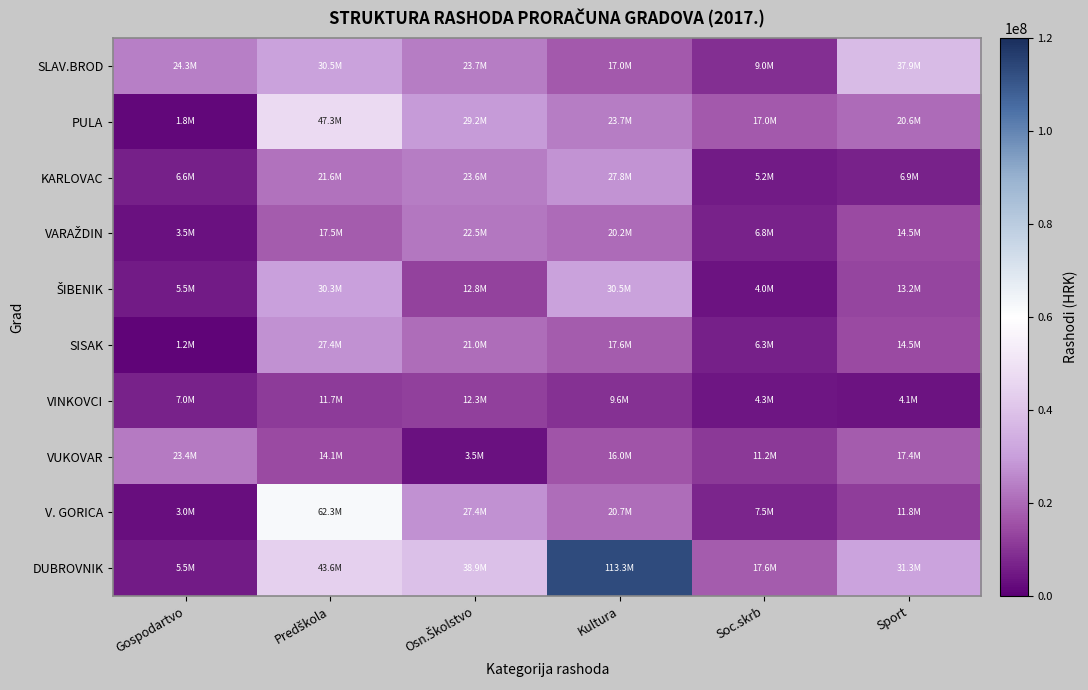

At which category is the sum across all series the highest?

Predškola